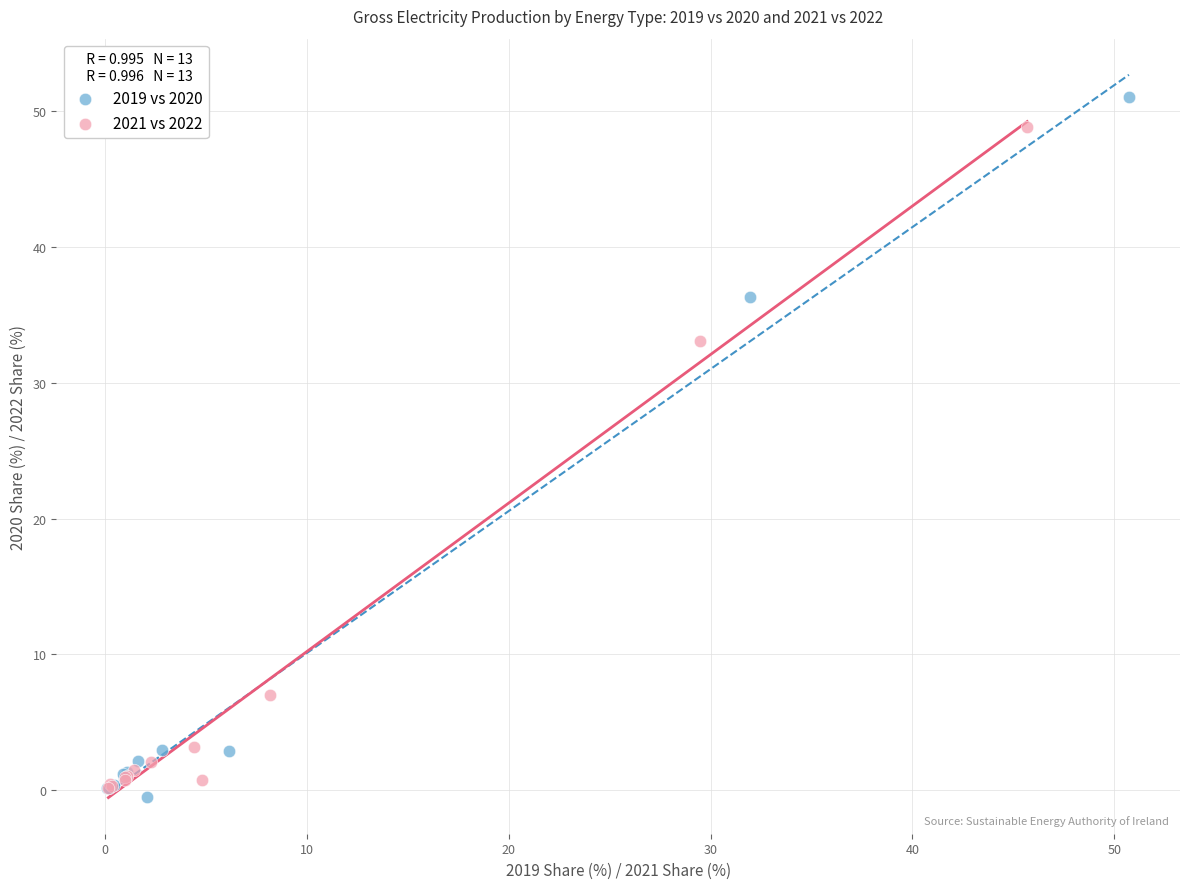

Which series has the widest spread of Y values?

2019 vs 2020